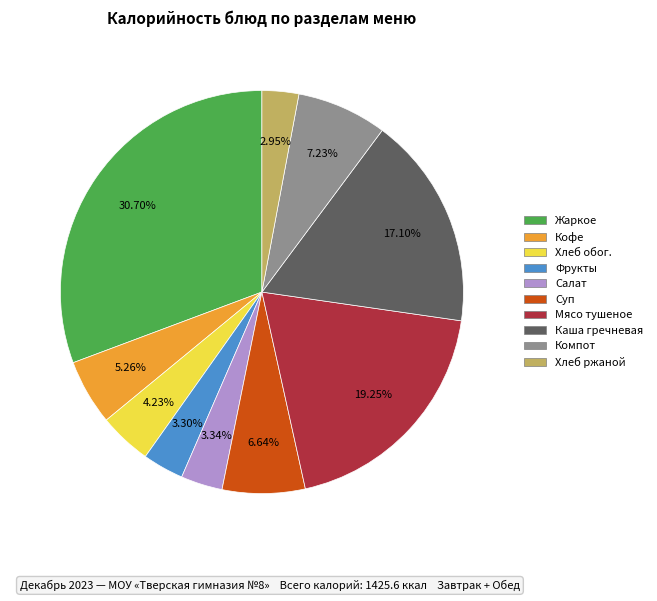

Is there a majority slice in this chart?

No